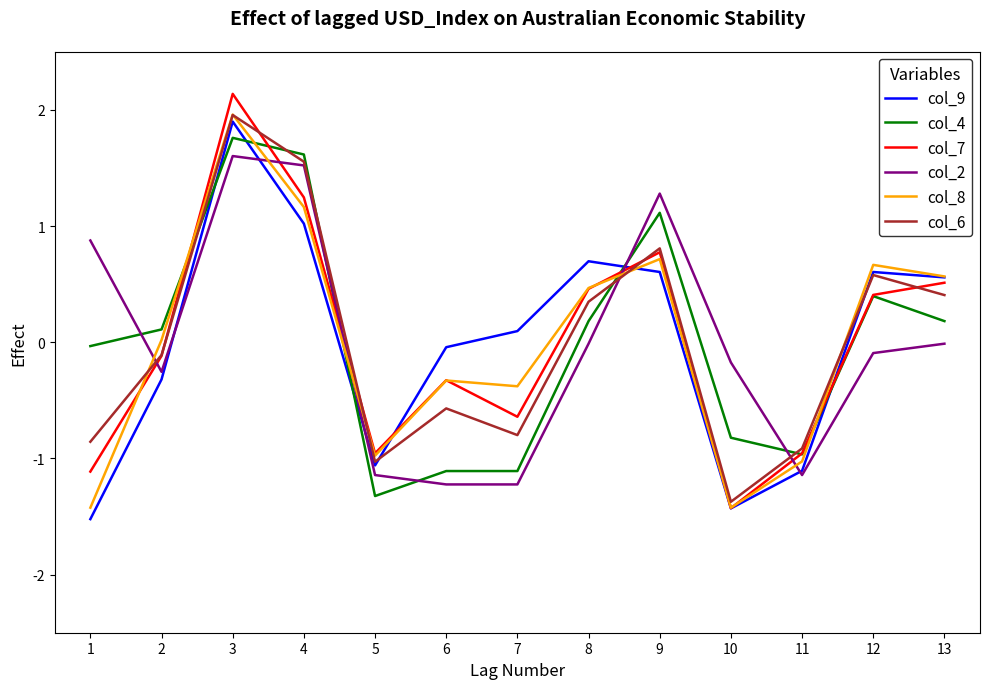

Read the col_4 value at 3.

1.8